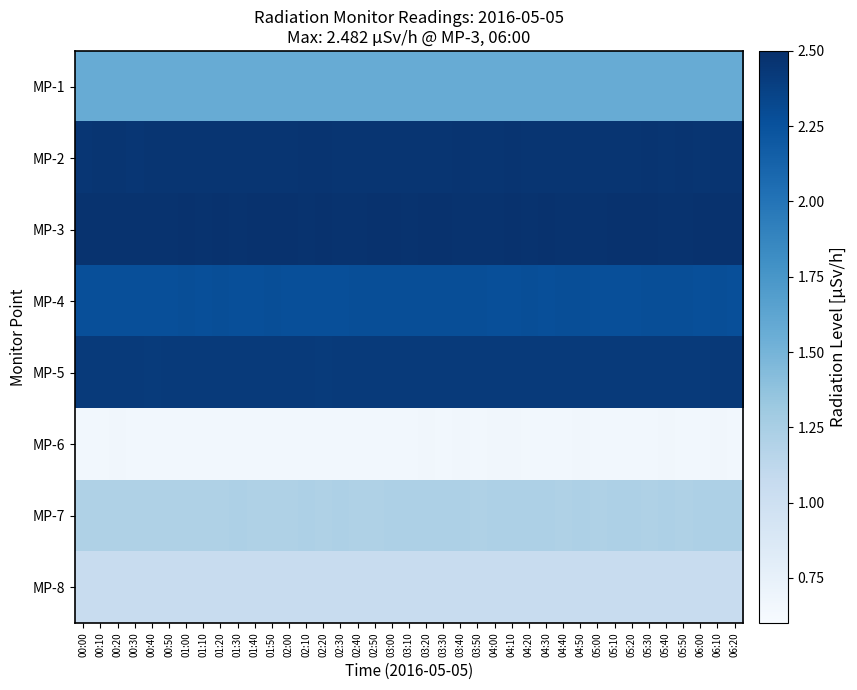

Reading right to left, extract all data points from this chart.

MP-1: 06:20=1.6	06:10=1.6	06:00=1.6	05:50=1.6	05:40=1.6	05:30=1.6	05:20=1.6	05:10=1.6	05:00=1.6	04:50=1.6	04:40=1.6	04:30=1.6	04:20=1.6	04:10=1.6	04:00=1.6	03:50=1.6	03:40=1.6	03:30=1.6	03:20=1.6	03:10=1.6	03:00=1.6	02:50=1.6	02:40=1.6	02:30=1.6	02:20=1.6	02:10=1.6	02:00=1.6	01:50=1.6	01:40=1.6	01:30=1.6	01:20=1.6	01:10=1.6	01:00=1.6	00:50=1.6	00:40=1.6	00:30=1.6	00:20=1.6	00:10=1.6	00:00=1.6
MP-2: 06:20=2.5	06:10=2.5	06:00=2.5	05:50=2.5	05:40=2.5	05:30=2.5	05:20=2.5	05:10=2.5	05:00=2.5	04:50=2.5	04:40=2.5	04:30=2.5	04:20=2.5	04:10=2.5	04:00=2.5	03:50=2.5	03:40=2.5	03:30=2.5	03:20=2.5	03:10=2.5	03:00=2.5	02:50=2.5	02:40=2.5	02:30=2.5	02:20=2.5	02:10=2.5	02:00=2.5	01:50=2.5	01:40=2.5	01:30=2.5	01:20=2.5	01:10=2.5	01:00=2.5	00:50=2.5	00:40=2.5	00:30=2.5	00:20=2.5	00:10=2.5	00:00=2.5
MP-3: 06:20=2.5	06:10=2.5	06:00=2.5	05:50=2.5	05:40=2.5	05:30=2.5	05:20=2.5	05:10=2.5	05:00=2.5	04:50=2.5	04:40=2.5	04:30=2.5	04:20=2.5	04:10=2.5	04:00=2.5	03:50=2.5	03:40=2.5	03:30=2.5	03:20=2.5	03:10=2.5	03:00=2.5	02:50=2.5	02:40=2.5	02:30=2.5	02:20=2.5	02:10=2.5	02:00=2.5	01:50=2.5	01:40=2.5	01:30=2.5	01:20=2.5	01:10=2.5	01:00=2.5	00:50=2.5	00:40=2.5	00:30=2.5	00:20=2.5	00:10=2.5	00:00=2.5
MP-4: 06:20=2.3	06:10=2.3	06:00=2.3	05:50=2.3	05:40=2.3	05:30=2.3	05:20=2.3	05:10=2.3	05:00=2.3	04:50=2.3	04:40=2.3	04:30=2.3	04:20=2.3	04:10=2.3	04:00=2.3	03:50=2.3	03:40=2.3	03:30=2.3	03:20=2.3	03:10=2.3	03:00=2.3	02:50=2.3	02:40=2.3	02:30=2.3	02:20=2.3	02:10=2.3	02:00=2.3	01:50=2.3	01:40=2.3	01:30=2.3	01:20=2.3	01:10=2.3	01:00=2.3	00:50=2.3	00:40=2.3	00:30=2.3	00:20=2.3	00:10=2.3	00:00=2.3
MP-5: 06:20=2.4	06:10=2.4	06:00=2.4	05:50=2.4	05:40=2.4	05:30=2.4	05:20=2.4	05:10=2.4	05:00=2.4	04:50=2.4	04:40=2.4	04:30=2.4	04:20=2.4	04:10=2.4	04:00=2.4	03:50=2.4	03:40=2.4	03:30=2.4	03:20=2.4	03:10=2.4	03:00=2.4	02:50=2.4	02:40=2.4	02:30=2.4	02:20=2.4	02:10=2.4	02:00=2.4	01:50=2.4	01:40=2.4	01:30=2.4	01:20=2.4	01:10=2.4	01:00=2.4	00:50=2.4	00:40=2.4	00:30=2.4	00:20=2.4	00:10=2.4	00:00=2.4
MP-6: 06:20=0.7	06:10=0.7	06:00=0.7	05:50=0.7	05:40=0.7	05:30=0.7	05:20=0.7	05:10=0.7	05:00=0.7	04:50=0.7	04:40=0.7	04:30=0.7	04:20=0.7	04:10=0.7	04:00=0.7	03:50=0.7	03:40=0.7	03:30=0.7	03:20=0.7	03:10=0.7	03:00=0.7	02:50=0.7	02:40=0.7	02:30=0.7	02:20=0.7	02:10=0.7	02:00=0.7	01:50=0.7	01:40=0.7	01:30=0.7	01:20=0.7	01:10=0.7	01:00=0.7	00:50=0.7	00:40=0.7	00:30=0.7	00:20=0.7	00:10=0.7	00:00=0.7
MP-7: 06:20=1.2	06:10=1.2	06:00=1.2	05:50=1.2	05:40=1.2	05:30=1.2	05:20=1.2	05:10=1.2	05:00=1.2	04:50=1.2	04:40=1.2	04:30=1.2	04:20=1.2	04:10=1.2	04:00=1.2	03:50=1.2	03:40=1.2	03:30=1.2	03:20=1.2	03:10=1.2	03:00=1.2	02:50=1.2	02:40=1.2	02:30=1.2	02:20=1.2	02:10=1.2	02:00=1.2	01:50=1.2	01:40=1.2	01:30=1.2	01:20=1.2	01:10=1.2	01:00=1.2	00:50=1.2	00:40=1.2	00:30=1.2	00:20=1.2	00:10=1.2	00:00=1.2
MP-8: 06:20=1.1	06:10=1.1	06:00=1.1	05:50=1.1	05:40=1.1	05:30=1.1	05:20=1.1	05:10=1.1	05:00=1.1	04:50=1.1	04:40=1.1	04:30=1.1	04:20=1.1	04:10=1.1	04:00=1.1	03:50=1.1	03:40=1.1	03:30=1.1	03:20=1.1	03:10=1.1	03:00=1.1	02:50=1.1	02:40=1.1	02:30=1.1	02:20=1.1	02:10=1.1	02:00=1.1	01:50=1.1	01:40=1.1	01:30=1.1	01:20=1.1	01:10=1.1	01:00=1.1	00:50=1.1	00:40=1.1	00:30=1.1	00:20=1.1	00:10=1.1	00:00=1.1